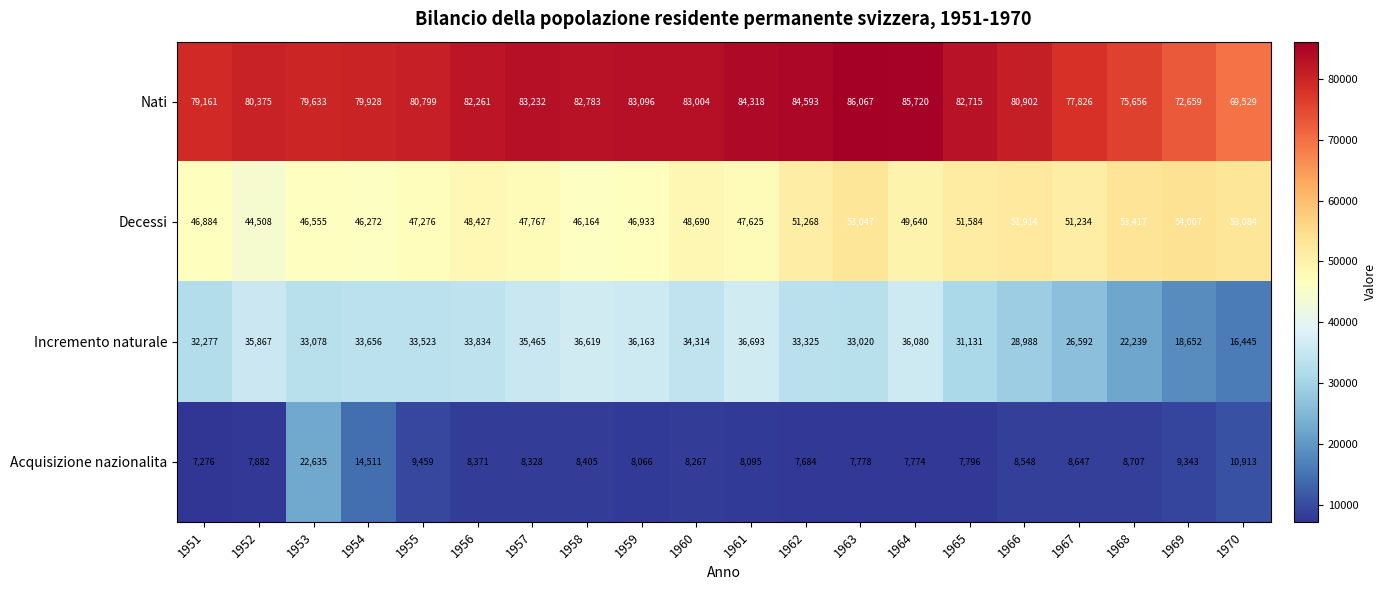

Rank the series by their average value, from lowest to highest.

Acquisizione nazionalita, Incremento naturale, Decessi, Nati